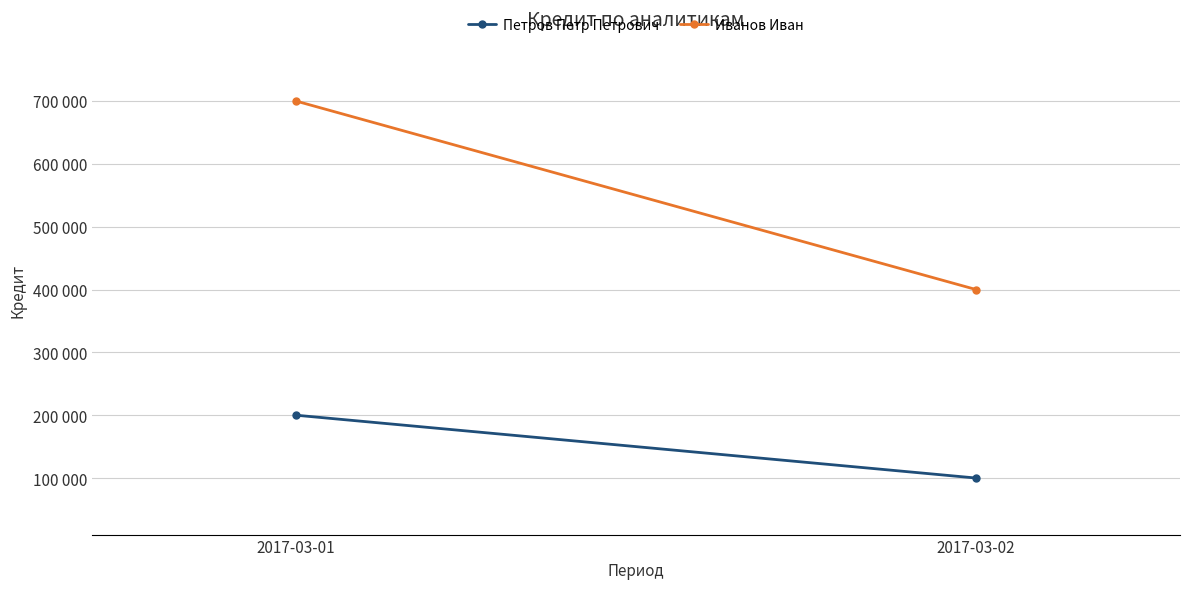

The Иванов Иван series shows 400000 at 2017-03-02. True or false?

True